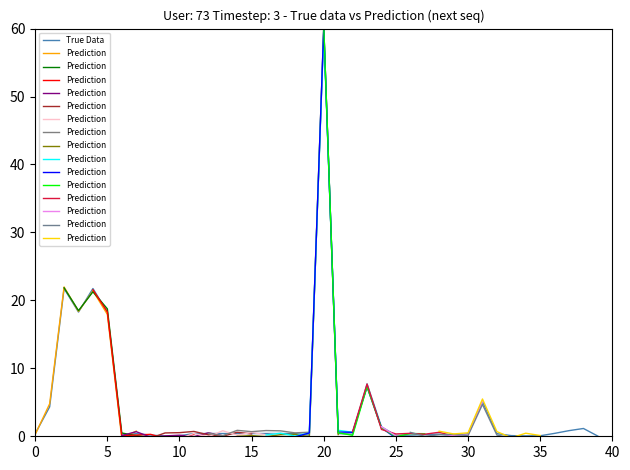

At which label does True Data reach its peak?

20